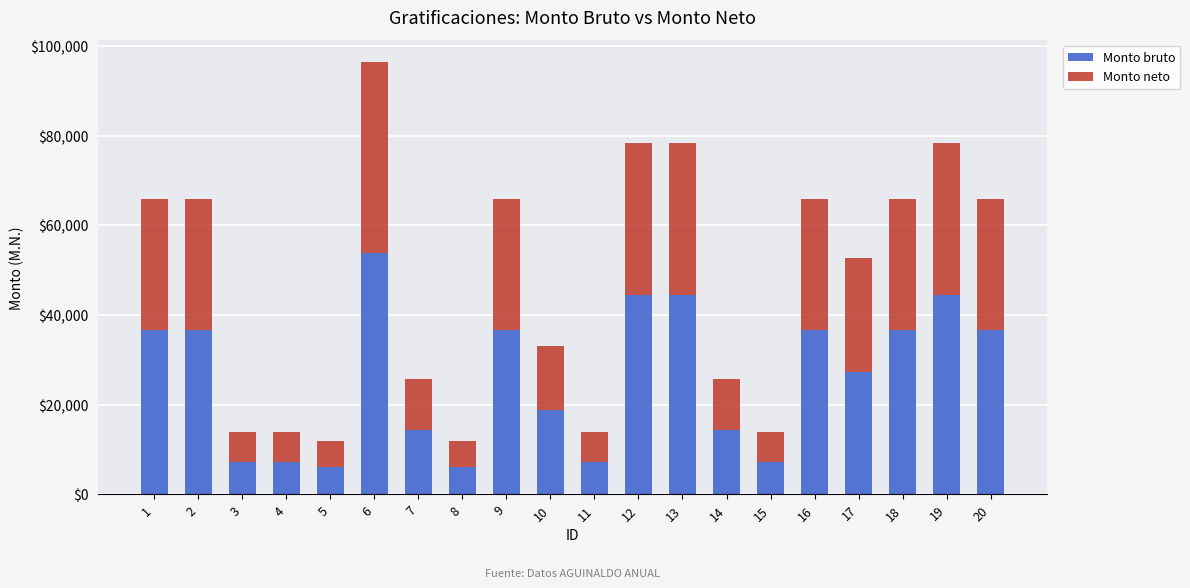

At which label is Monto bruto closest to 29963?

17